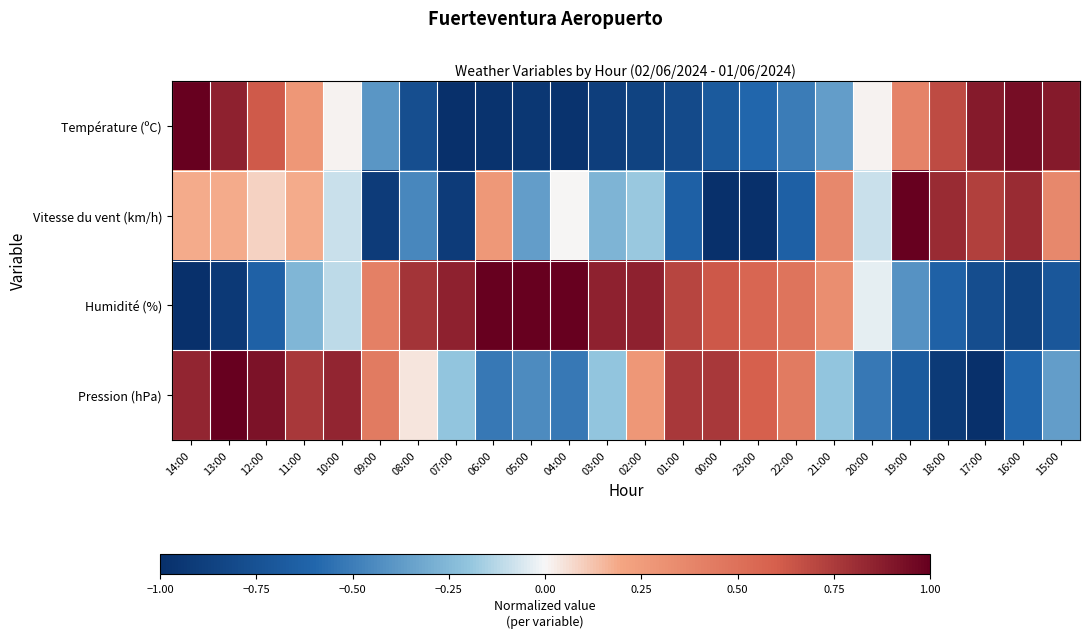

What is the smallest value displayed?

-1.0